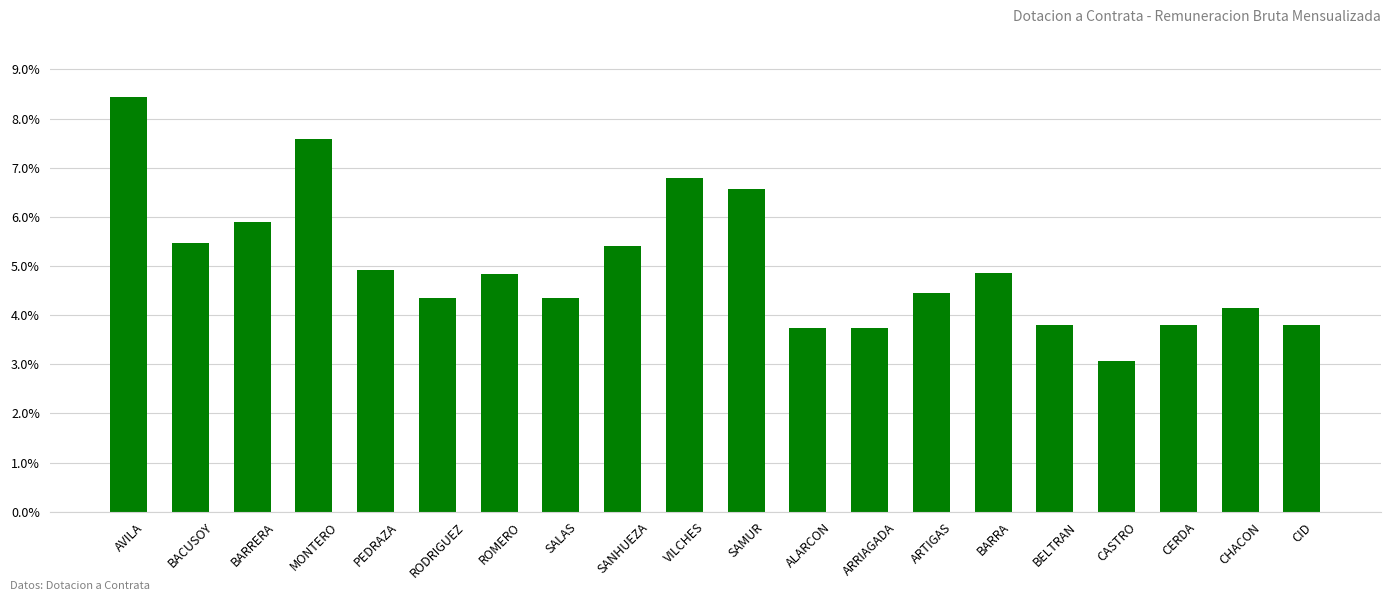

At which category does the chart reach its minimum across all series?

CASTRO